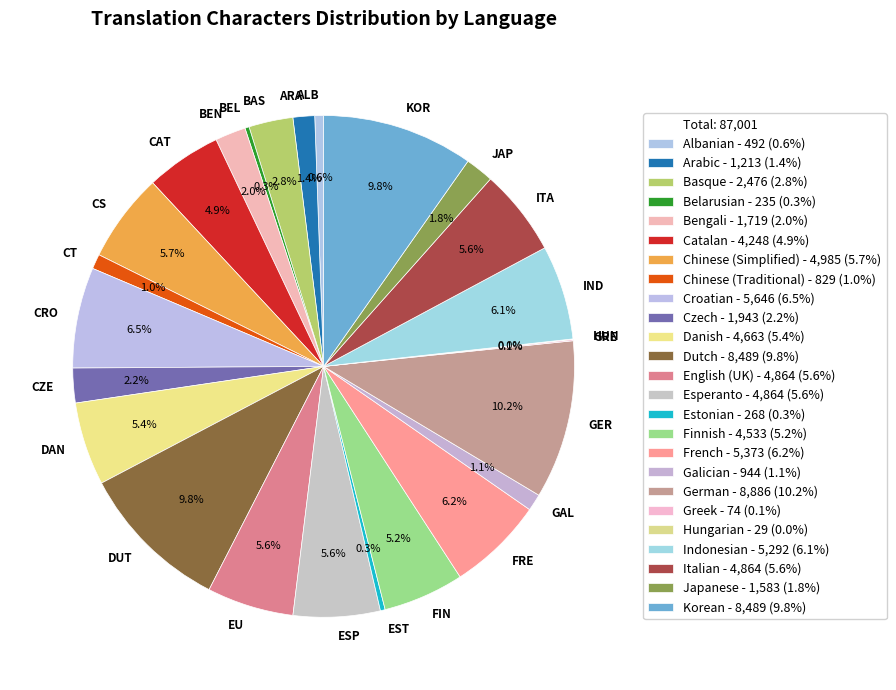

Does CT account for over 50% of the chart?

No